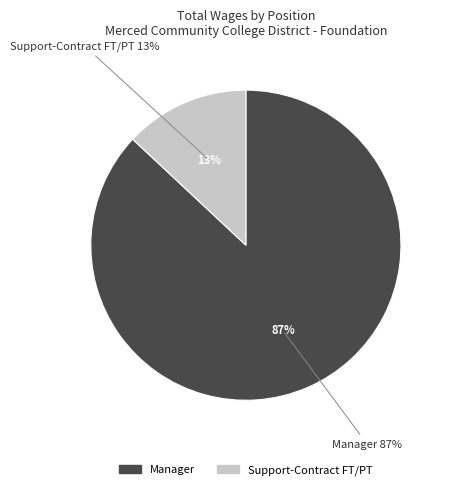

What is the change in value from Manager to Support-Contract FT/PT?

-91587